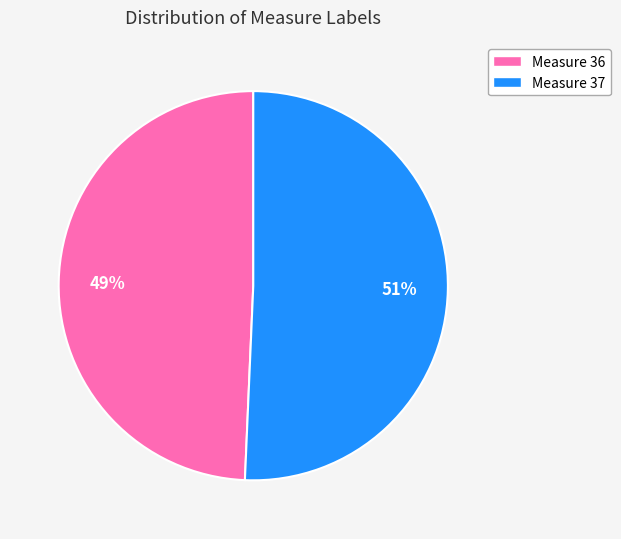

Rank the categories by value from lowest to highest.

Measure 36, Measure 37